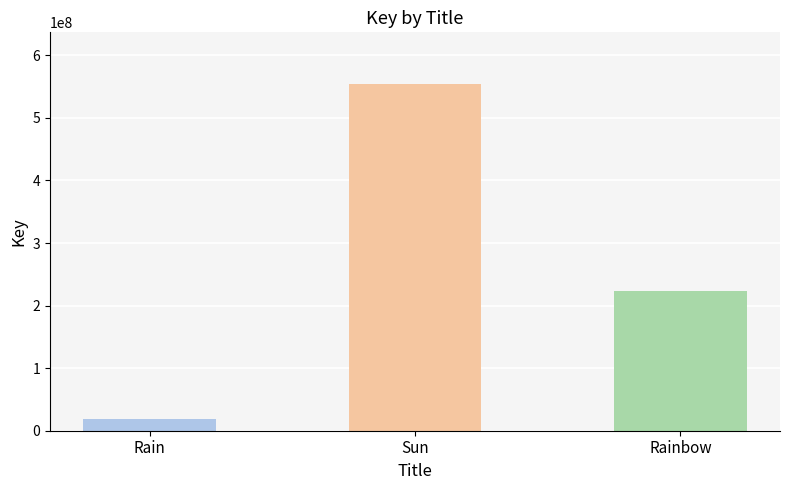

What position from the right is Sun?

2